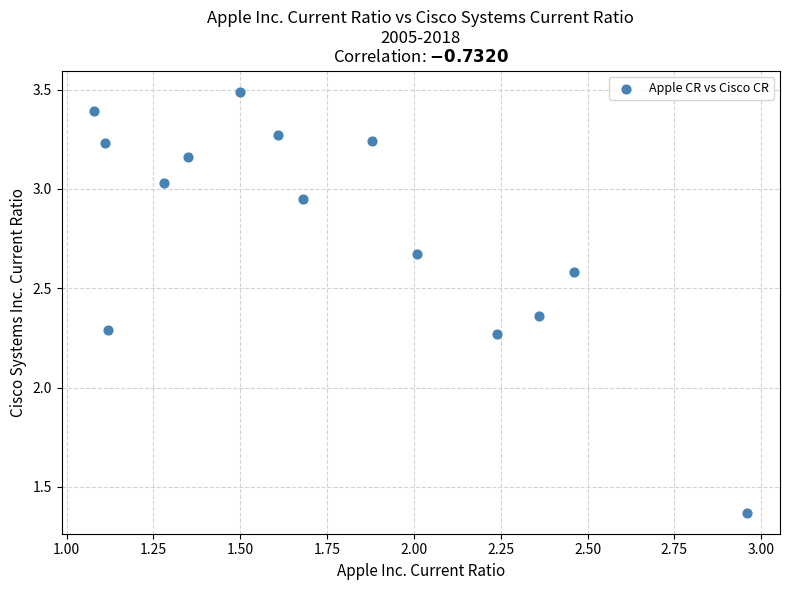

What is the range of Y values (max minus min)?

2.1